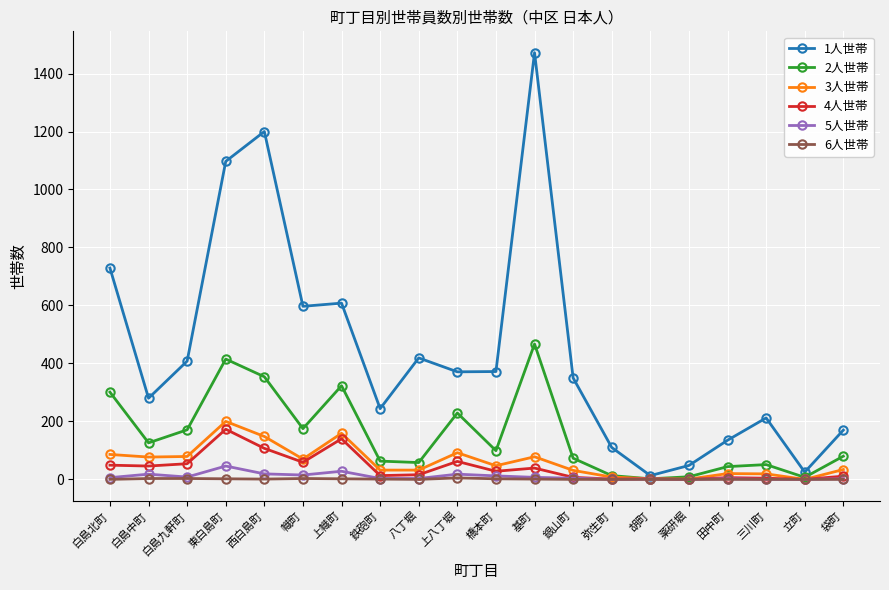

True or false: 2人世帯 has a value of 494 at 上幟町.

False